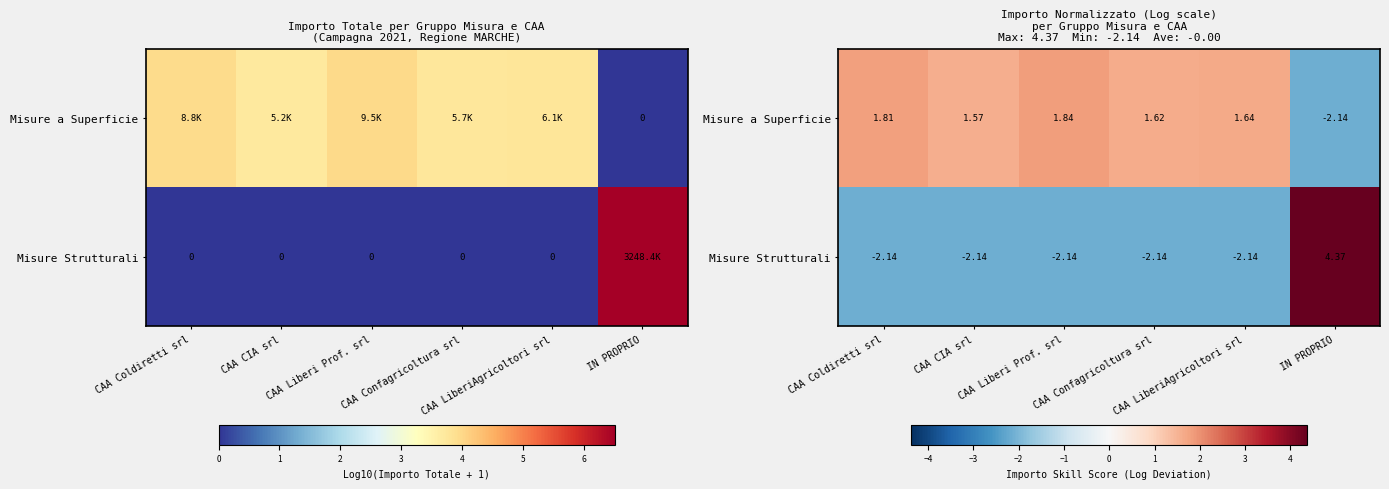

At which category is the sum across all series the highest?

IN PROPRIO